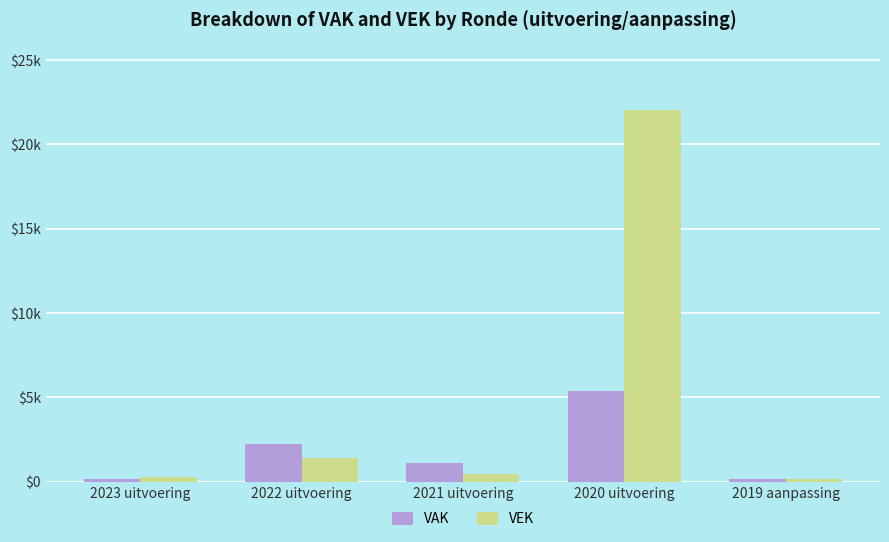

What position from the left is 2019 aanpassing?

5